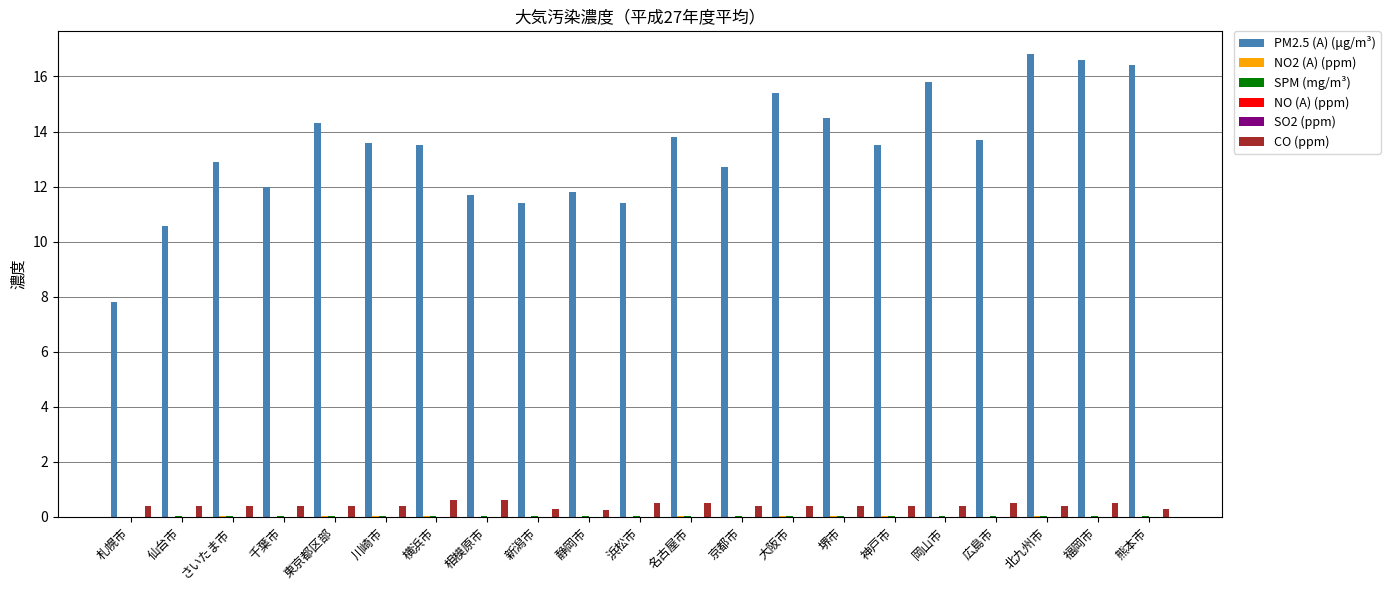

Count the number of data series in this chart.

6